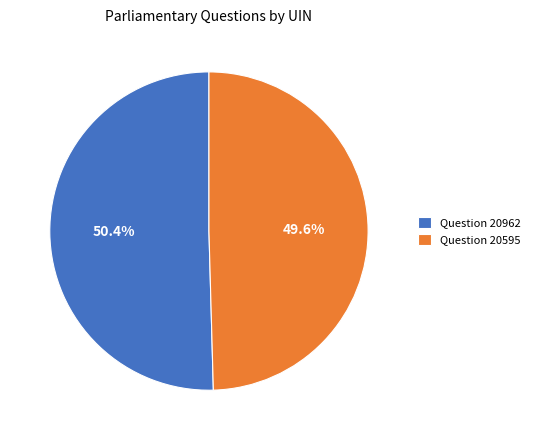

Is the sum of Question 20962 and Question 20595 greater than half?

Yes